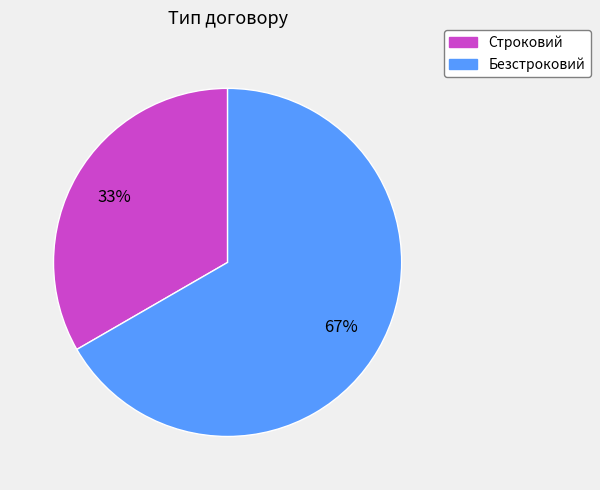

Rank the categories by value from highest to lowest.

Безстроковий, Строковий